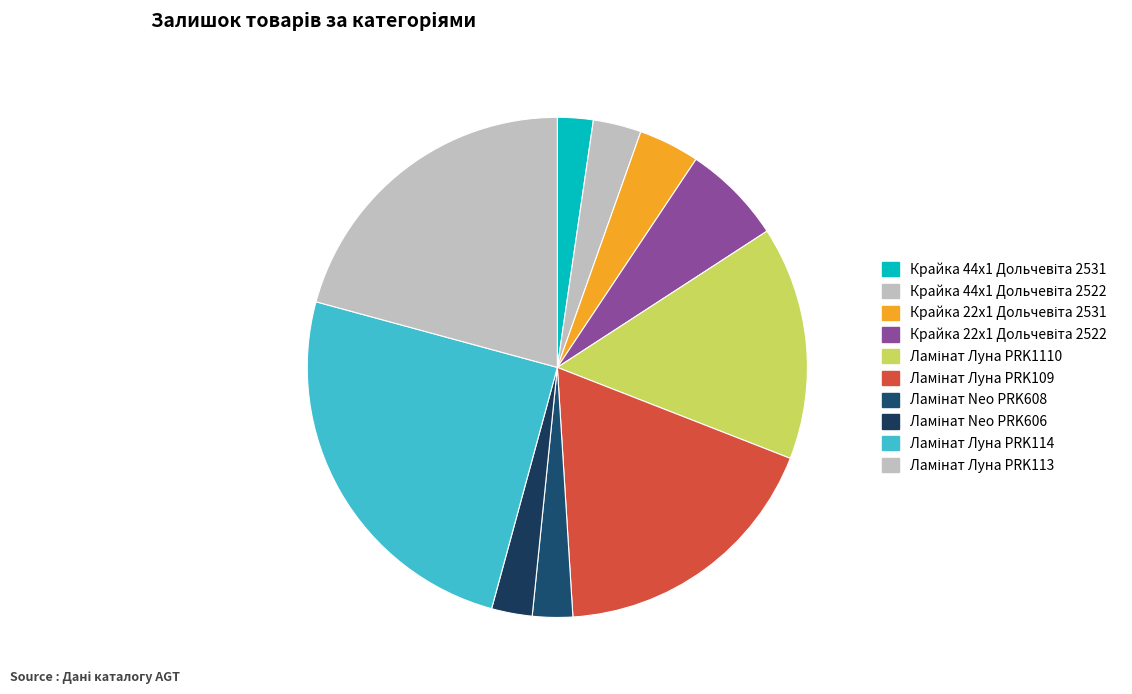

What is the change in value from Крайка 22x1 Дольчевіта 2531 to Ламінат Луна PRK113?

+1569